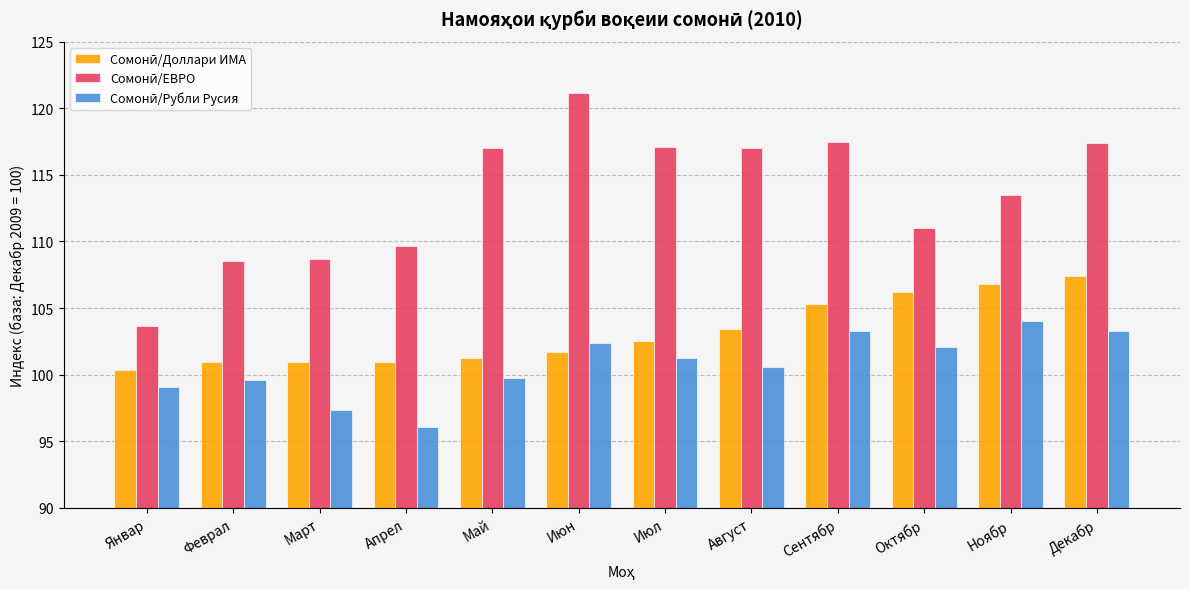

What is the total value across all series at Май?

318.0